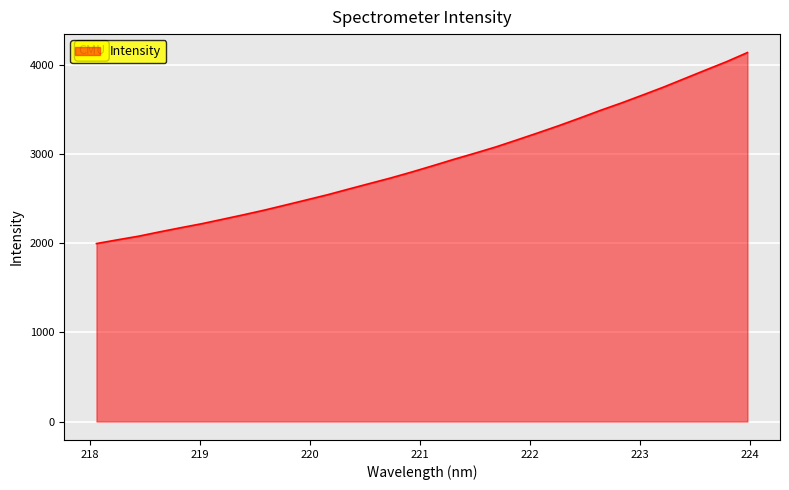

What is the sum of all values?

93296.2